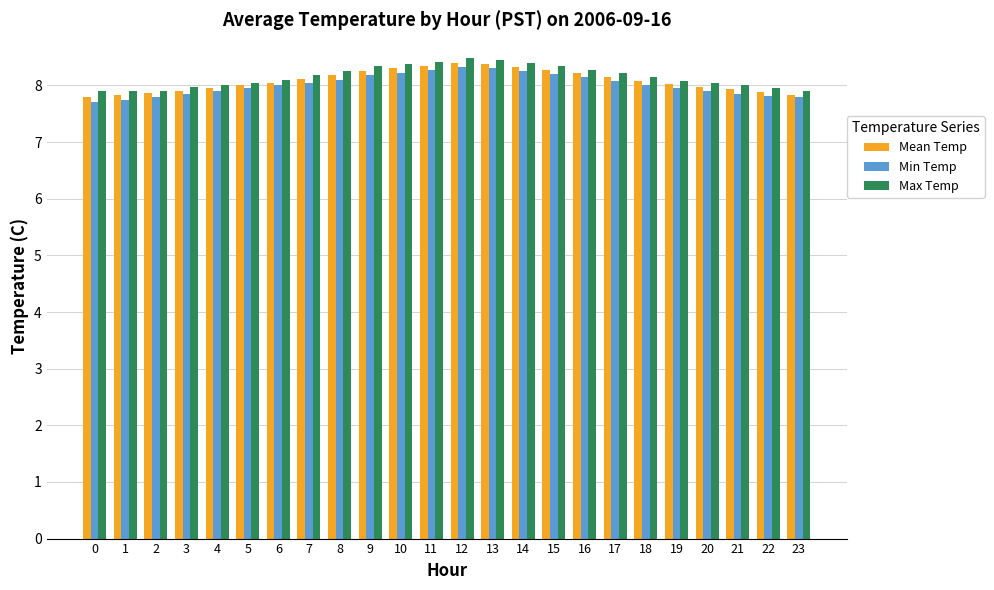

What is the total value across all series at 5?

24.0